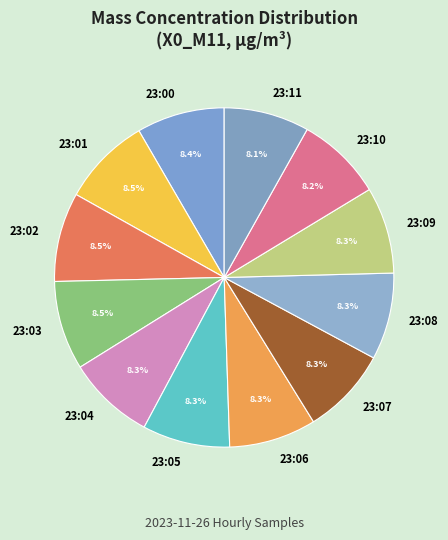

Count the number of slices in the pie.

12